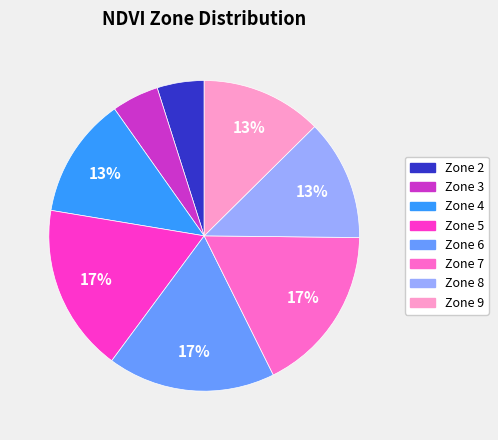

Does any single category account for the majority?

No